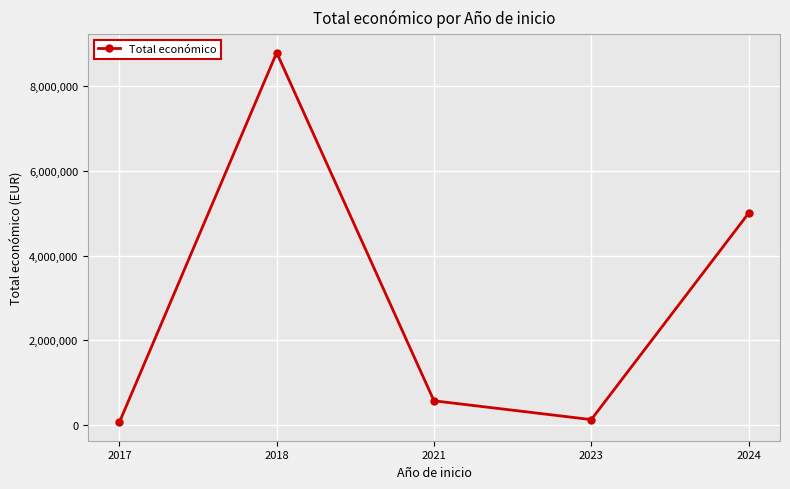

True or false: there are more than 1 points higher than both neighbors.

False